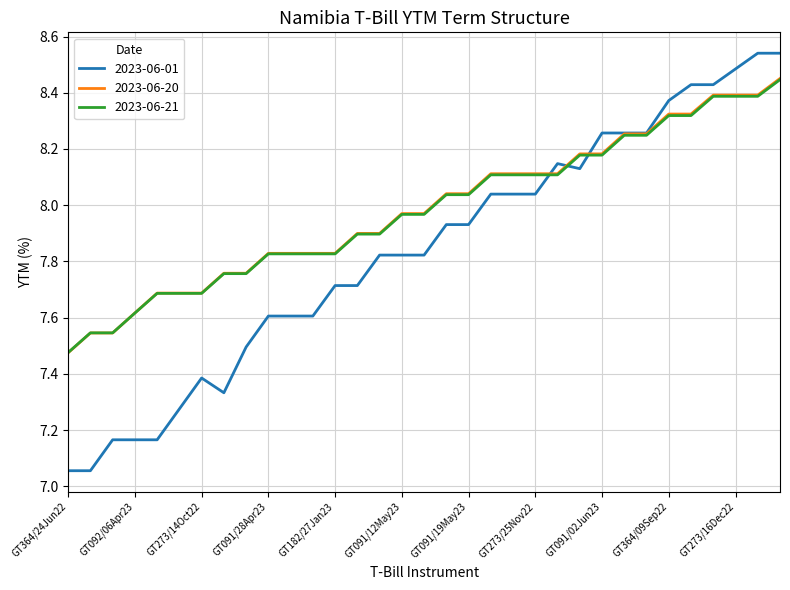

Which series has the widest spread of values?

2023-06-01